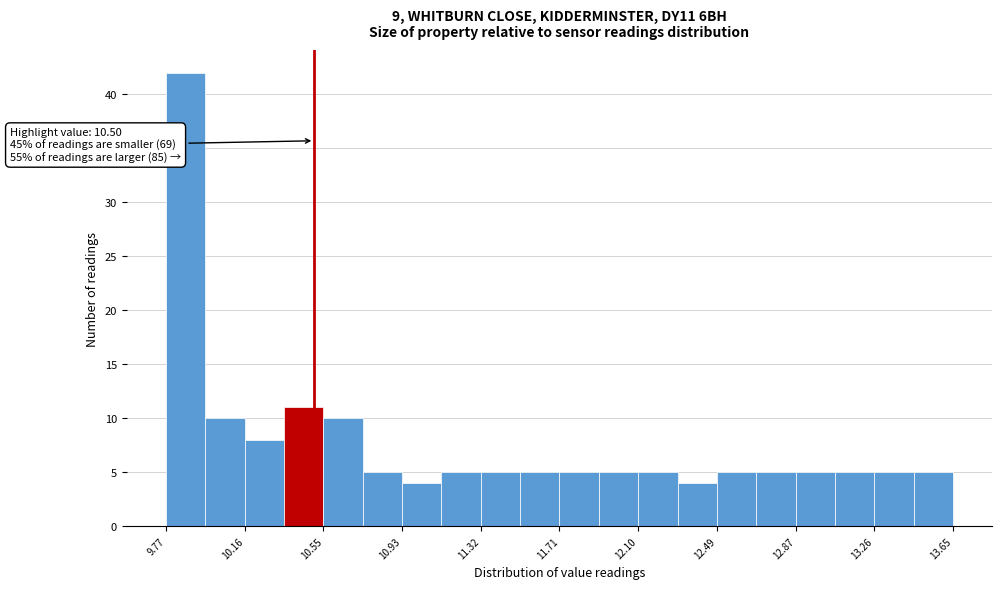

Read against the x-axis, roughly where is the centre of the tallest bar?

9.85